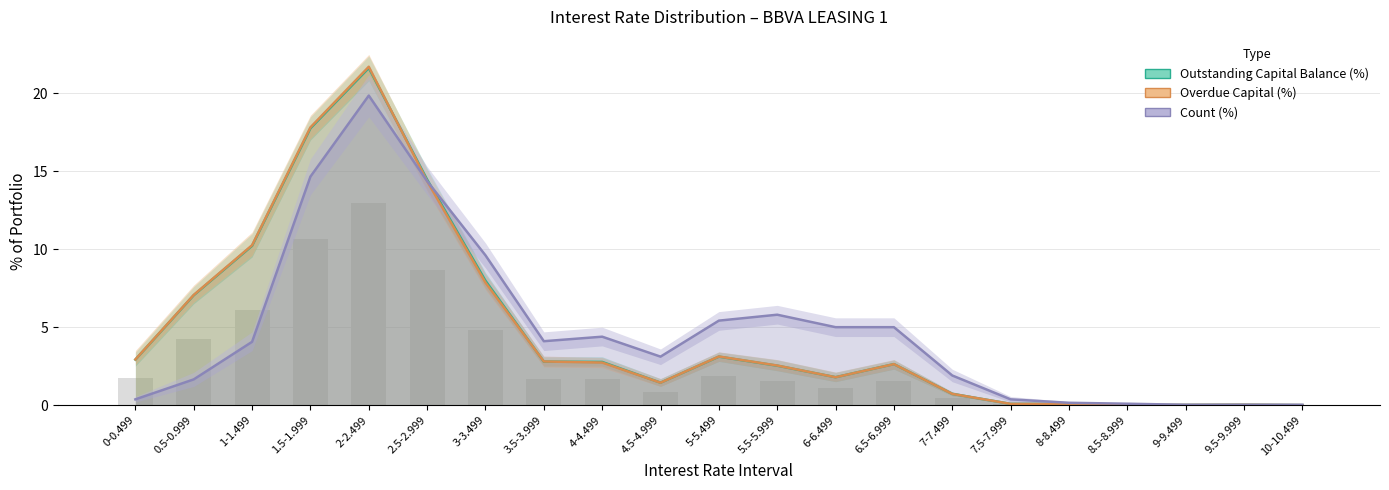

Are the bars grouped side by side (vs. stacked)?

Yes